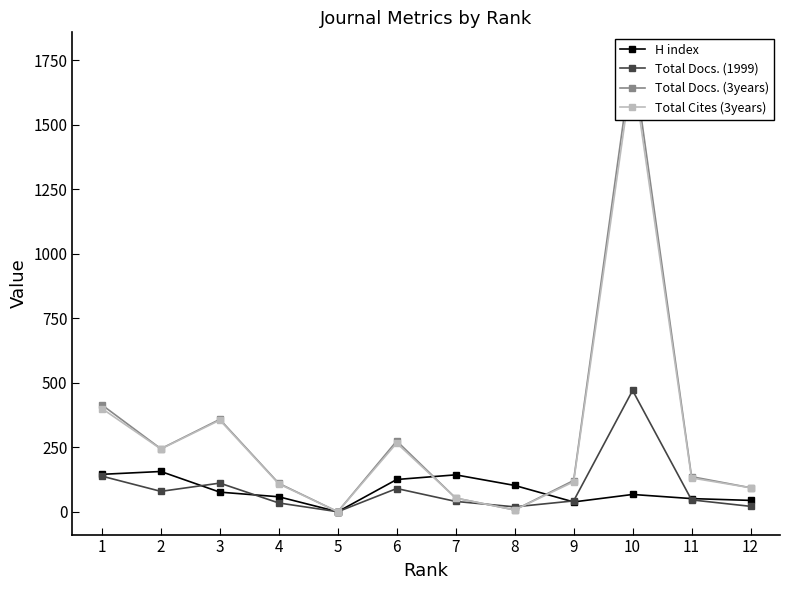

The value of Total Docs. (1999) at 11 is 46. True or false?

True